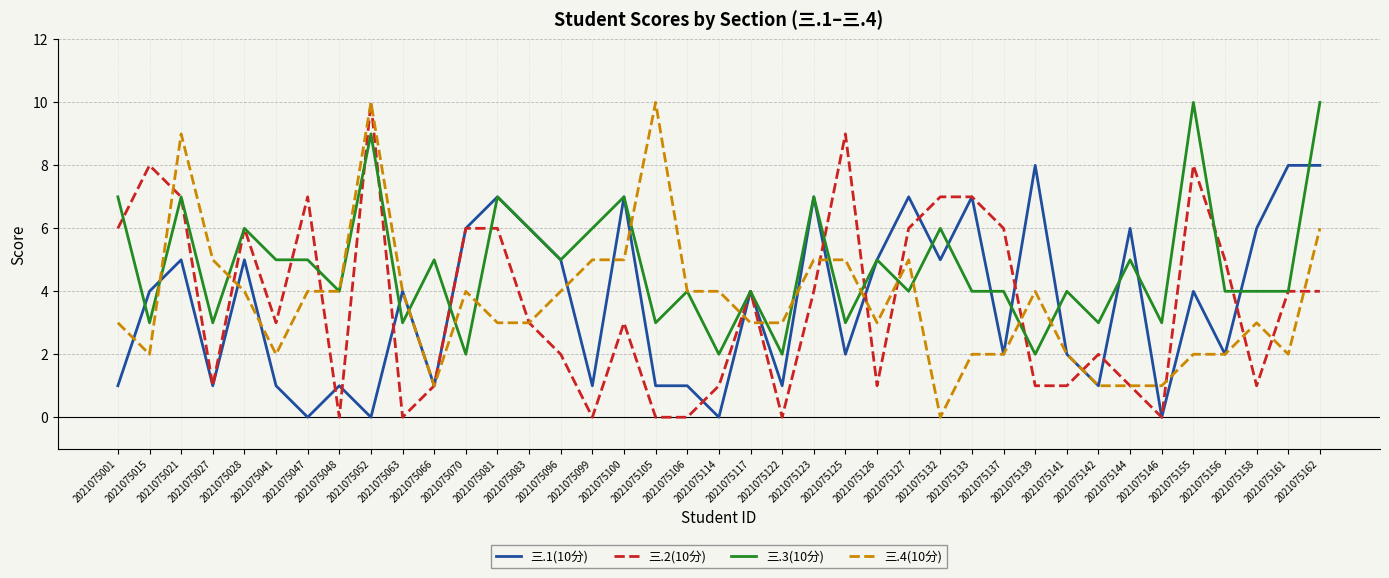

Which series has the largest total across all categories?

三.3(10分)